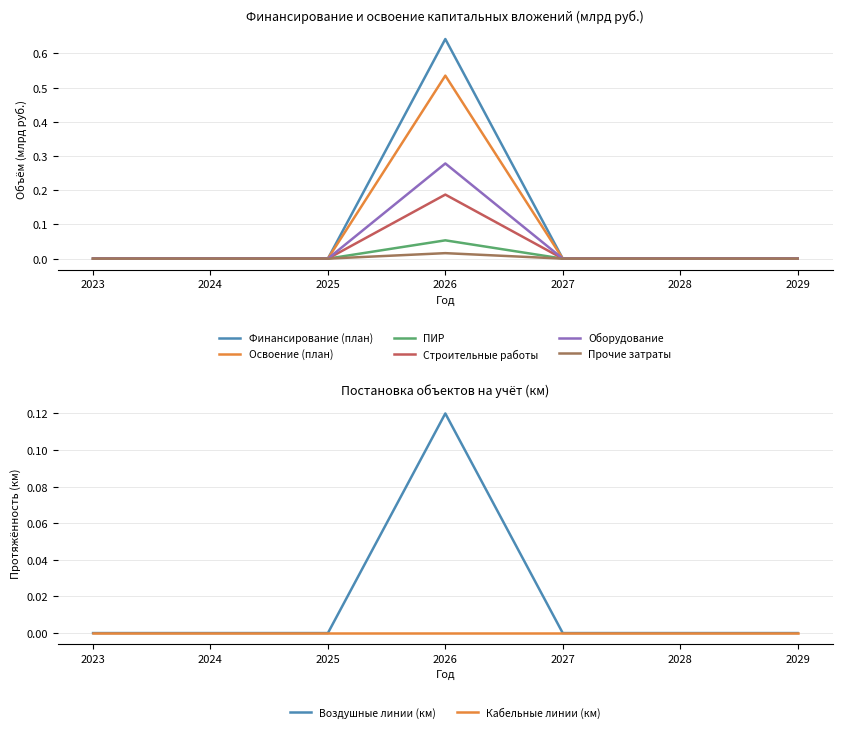

Which has a higher value, 2024 or 2025?

2024